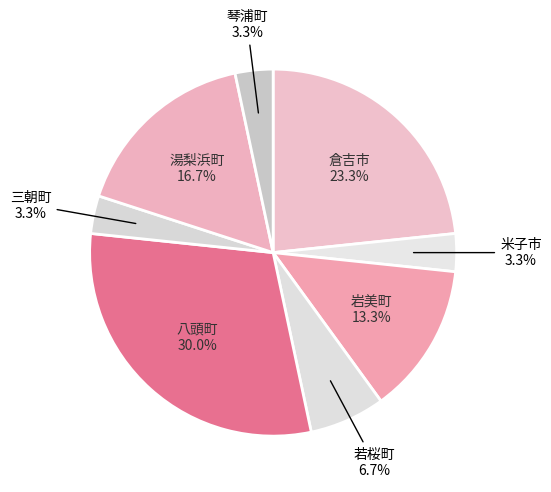

Do 米子市 and 琴浦町 together represent more than half of the pie?

No